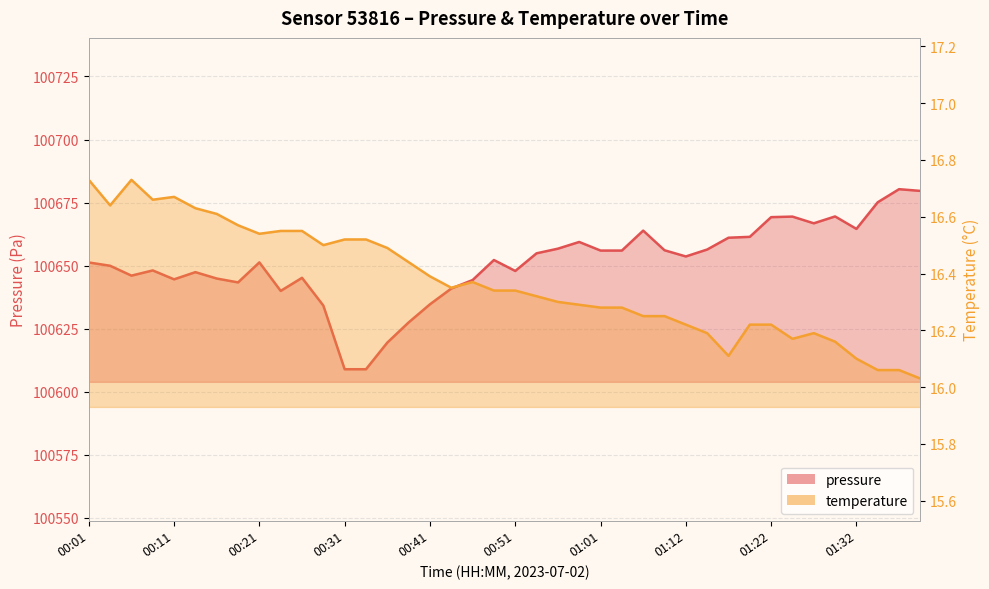

True or false: pressure and temperature cross at least once.

False